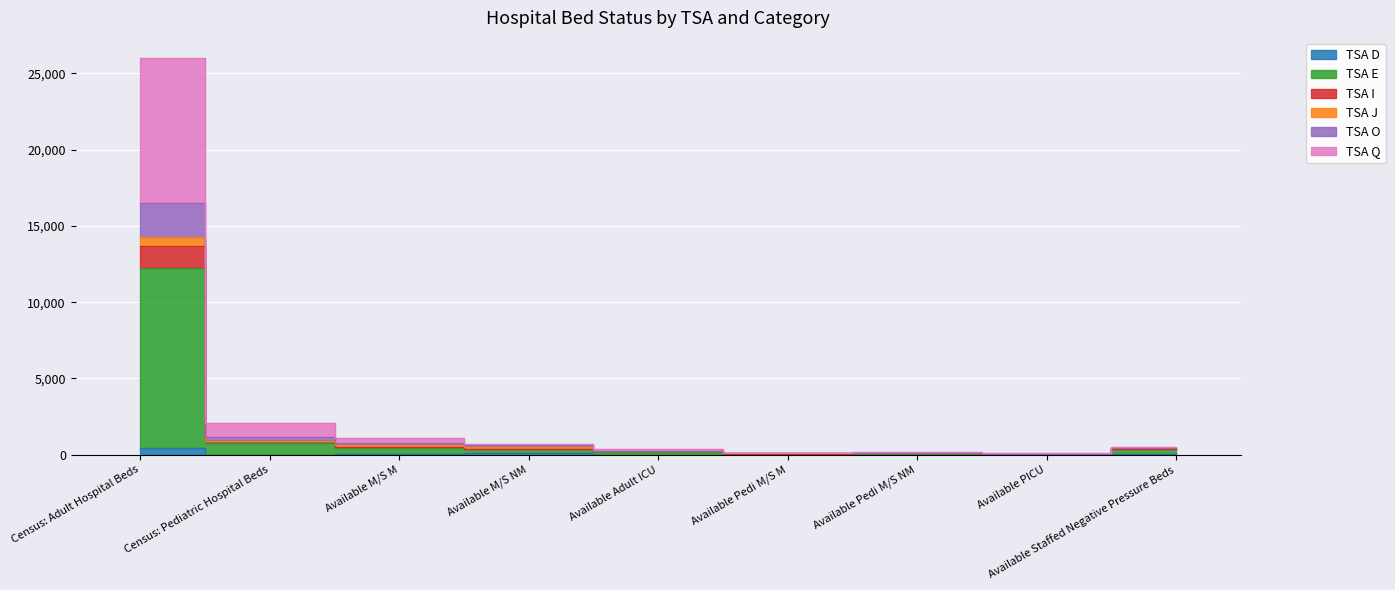

What is the greatest value displayed?

26026